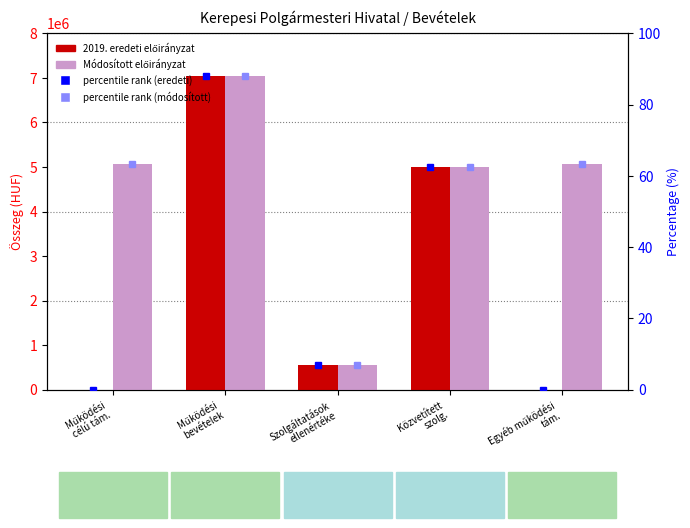

What is the lowest value of the Módosított előirányzat series?

544210